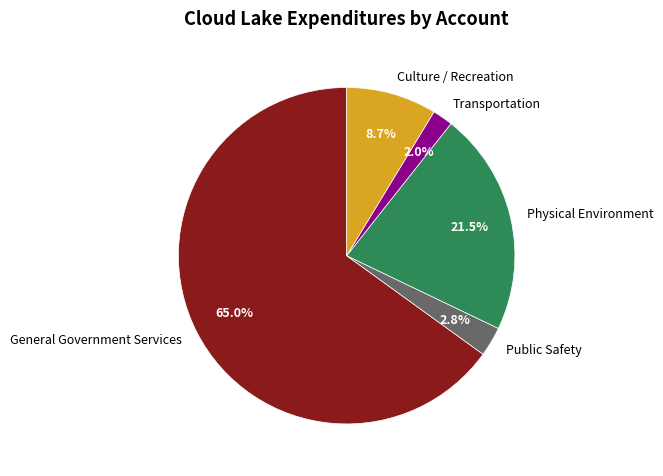

Which has a higher value, Transportation or Physical Environment?

Physical Environment